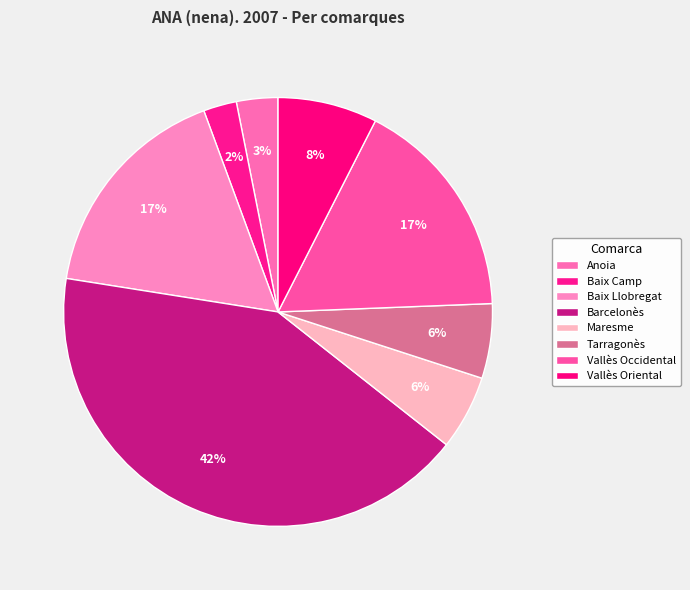

What is the smallest slice in the pie chart?

Baix Camp